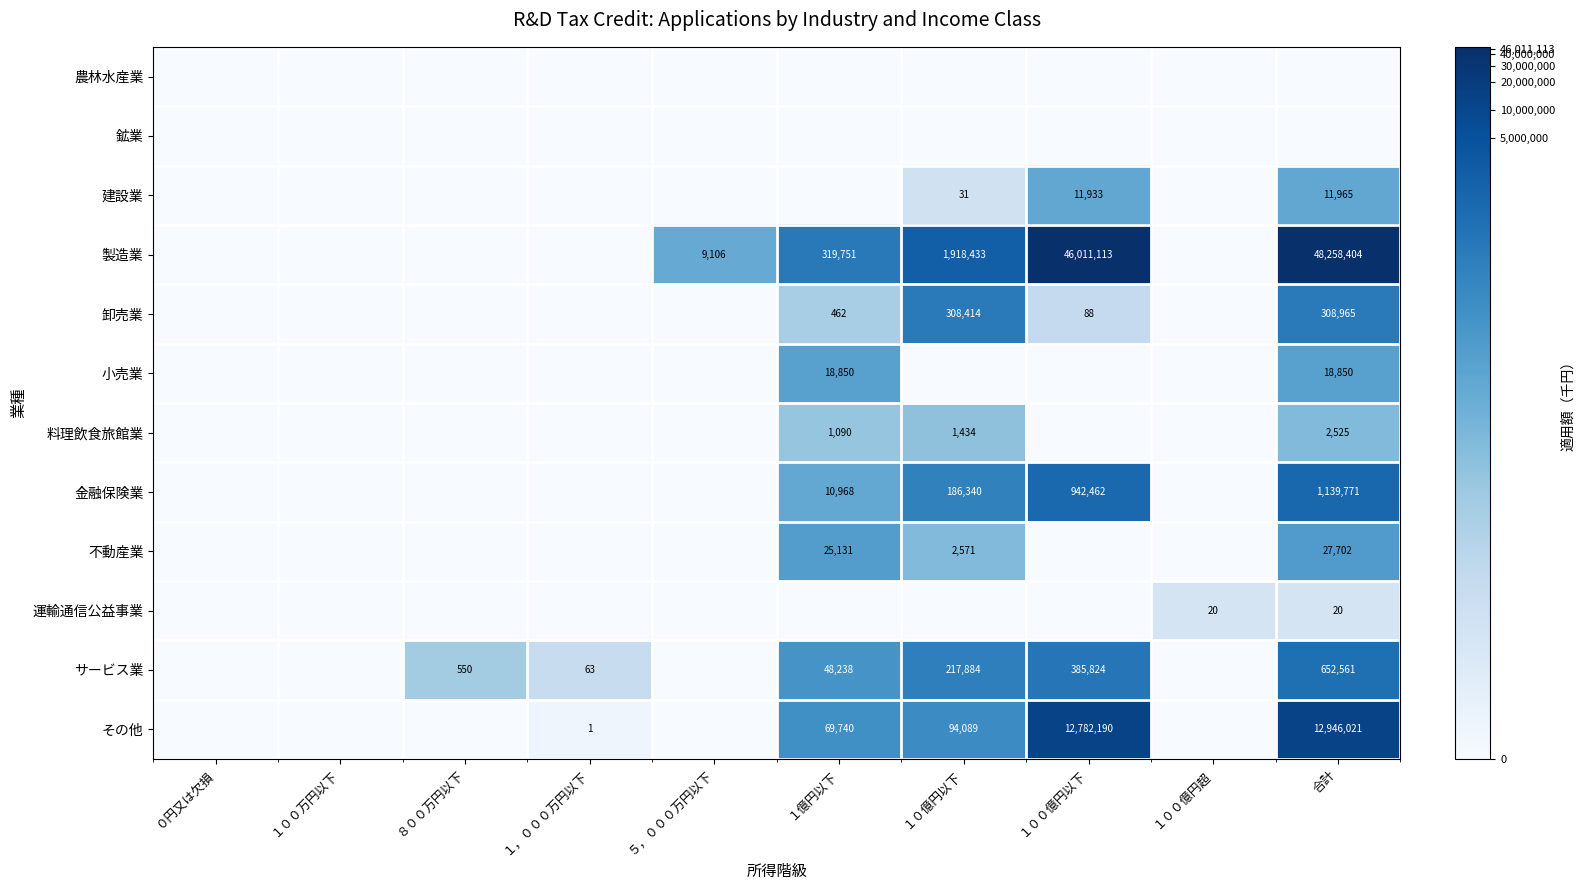

True or false: サービス業 has a value of 217884 at １０億円以下.

True